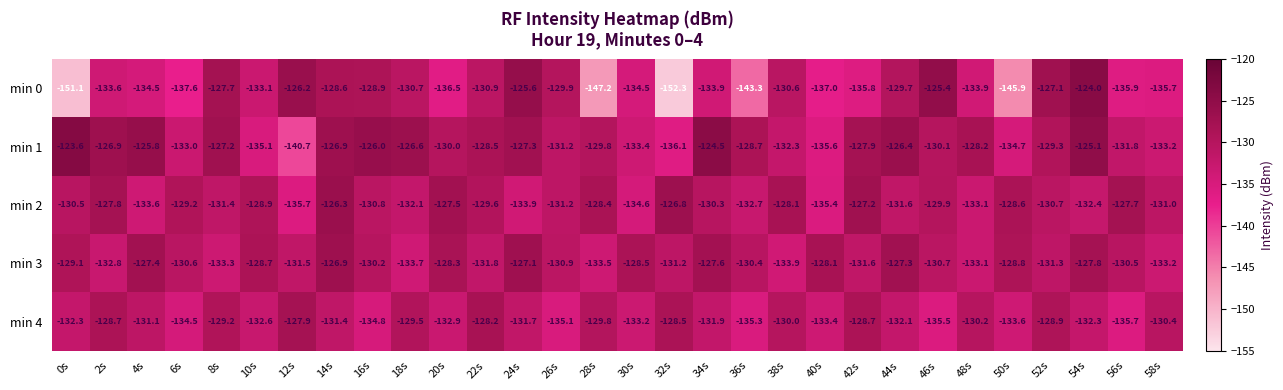

How many data points does each series have?

30